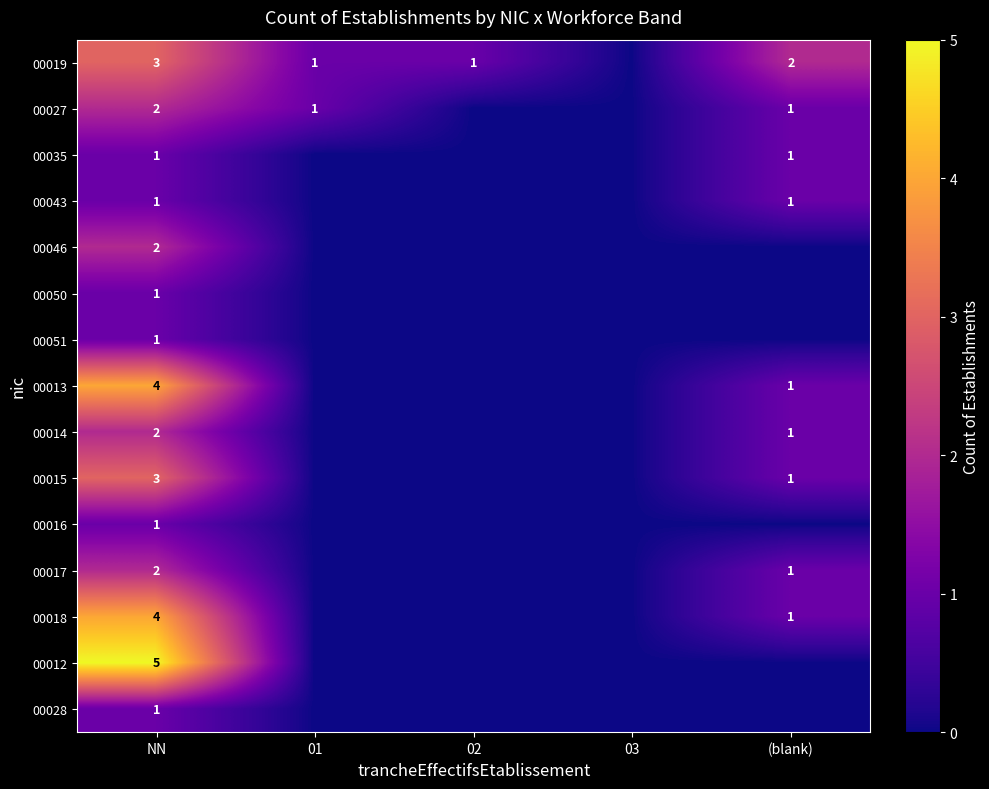

The value of 00019 at 02 is 0. True or false?

False